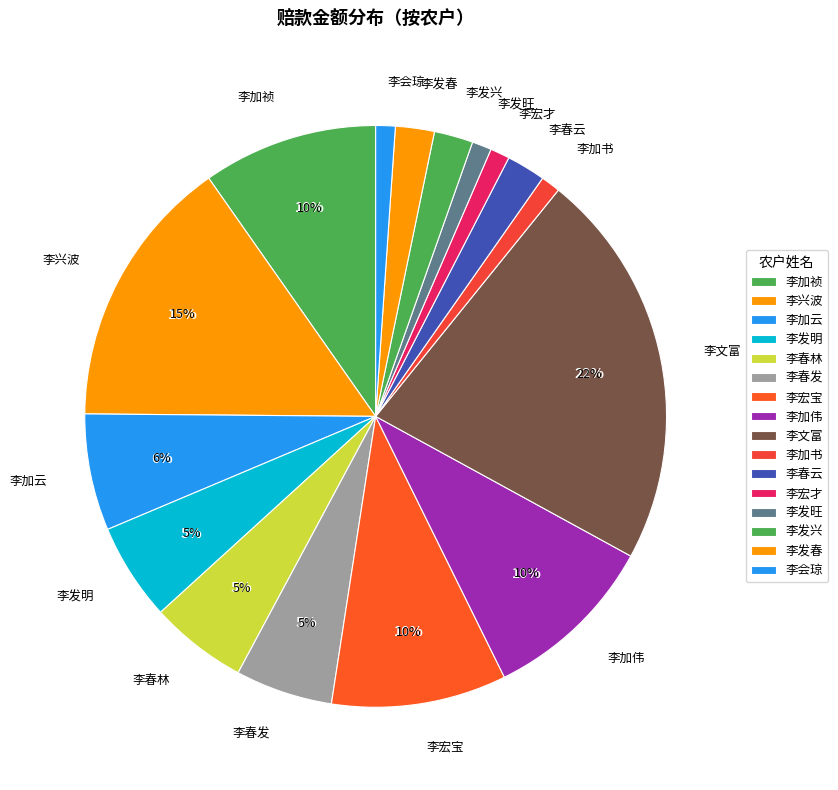

Count the number of slices in the pie.

25